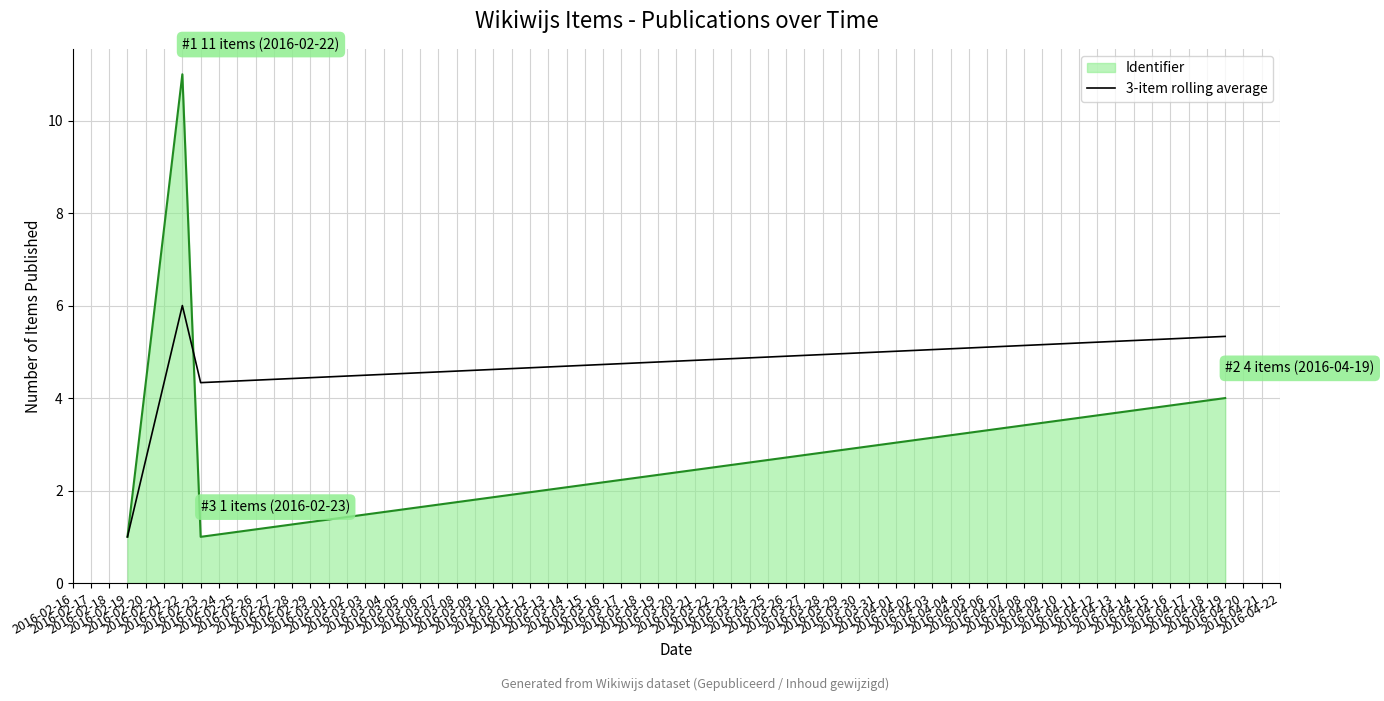

How many lines are shown in the chart?

2